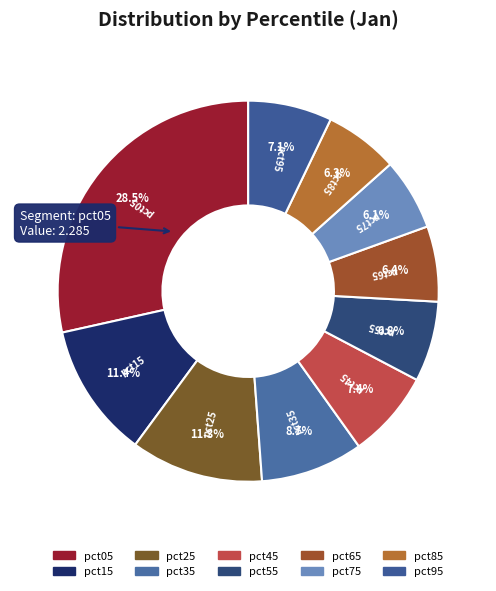

To the nearest percent, what is the average slice percentage?

10%